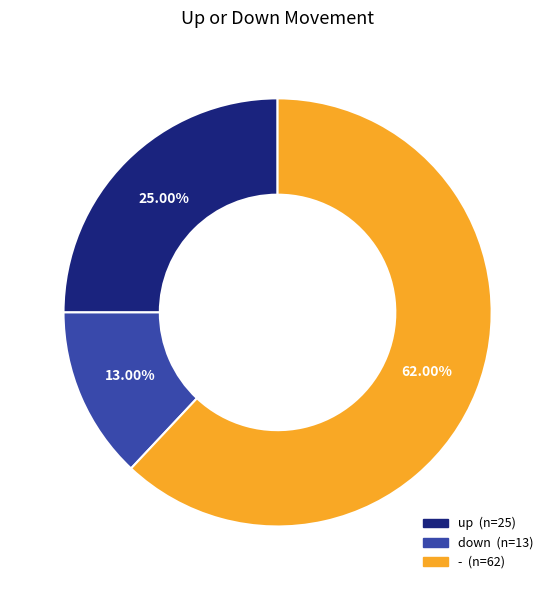

Do - and down together represent more than half of the pie?

Yes